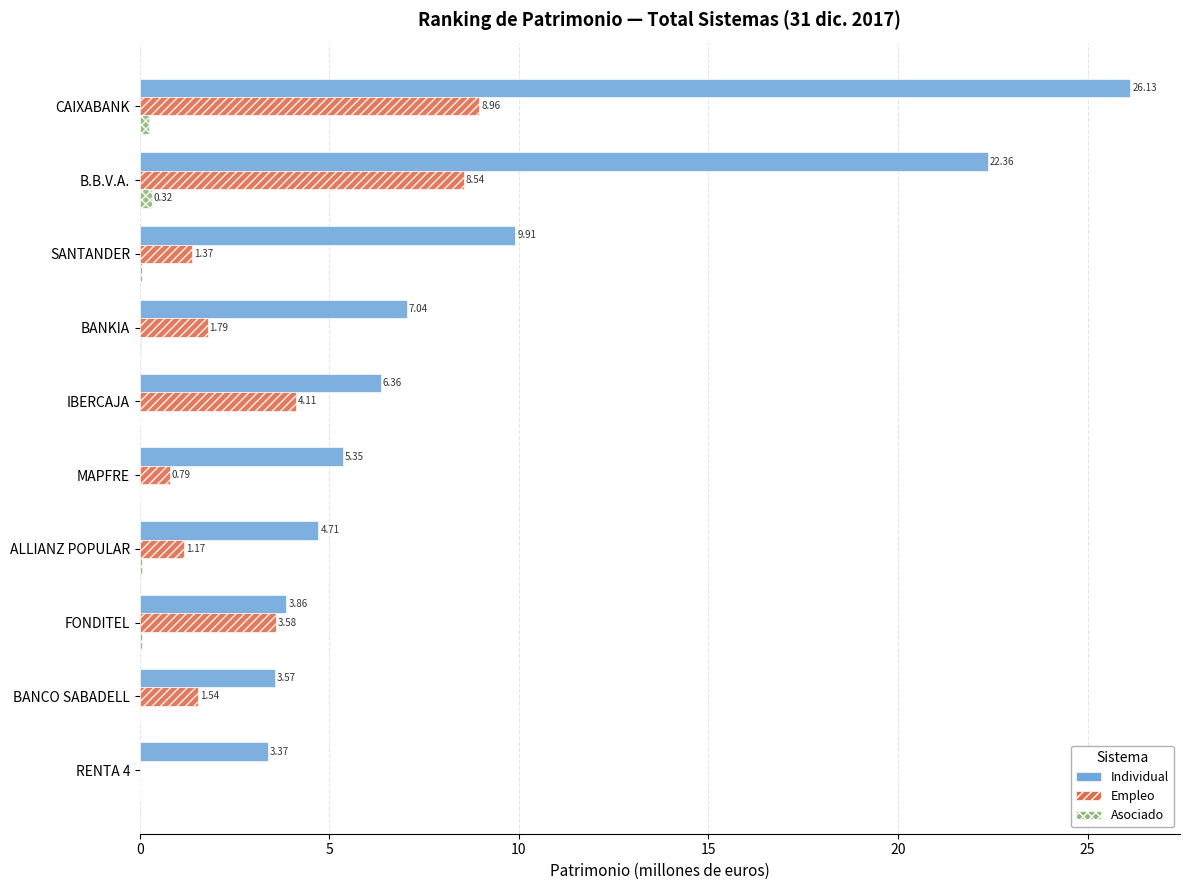

What is the sum of the Empleo values at FONDITEL and IBERCAJA?

7.7